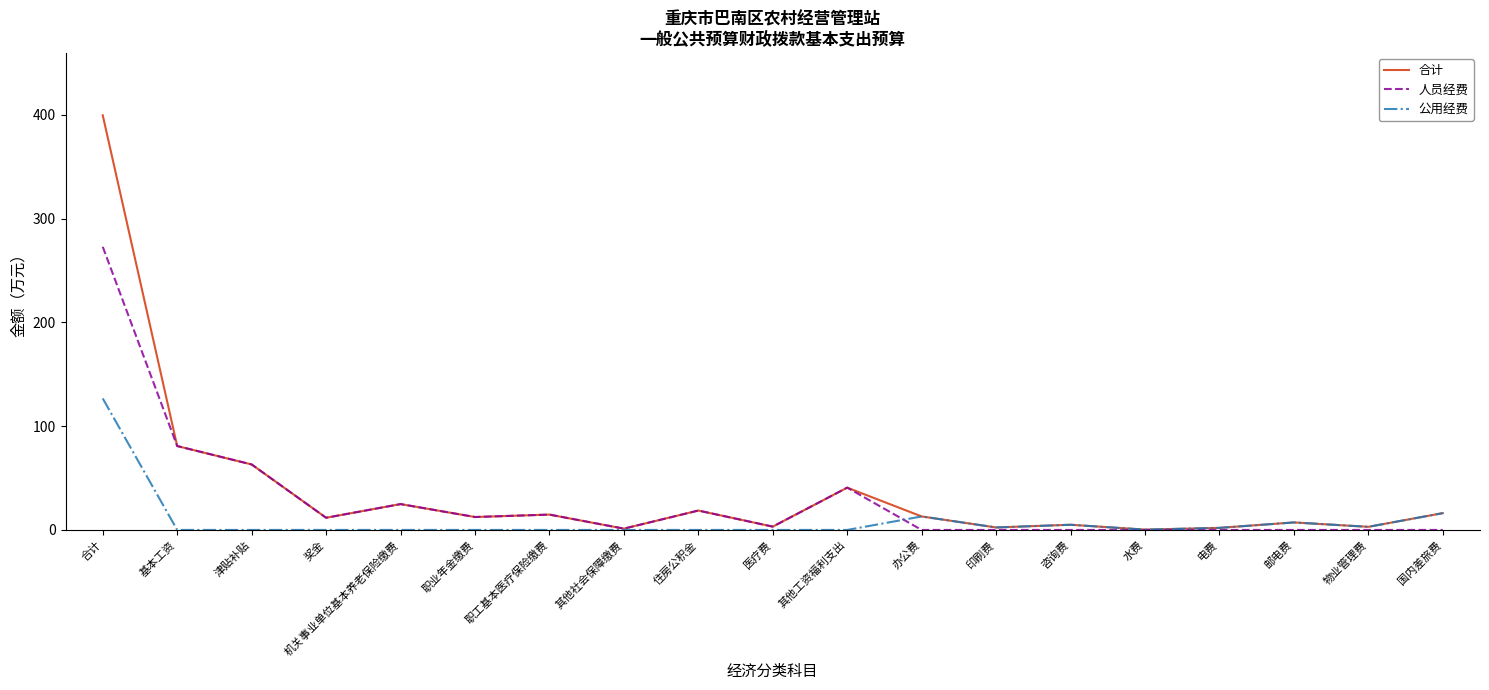

Rank the series by their maximum value, from highest to lowest.

合计, 人员经费, 公用经费